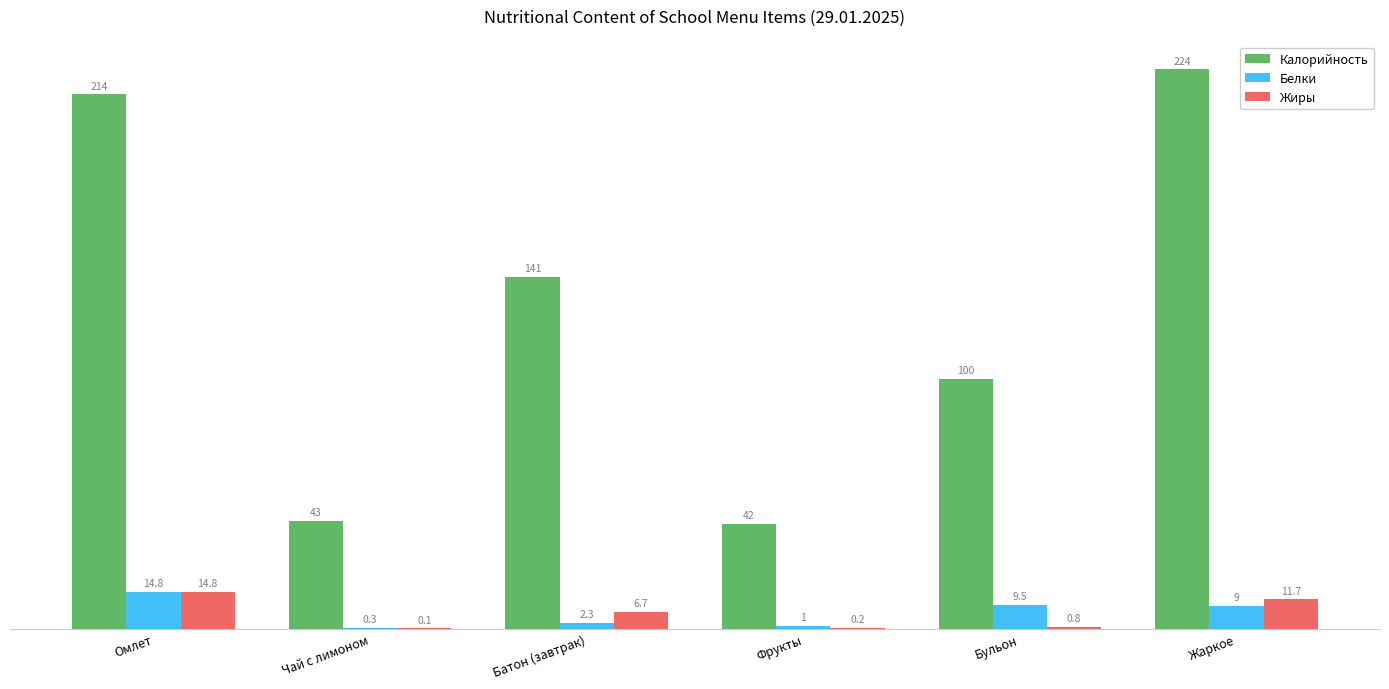

Between Омлет and Батон (завтрак), which series saw the biggest shift?

Калорийность